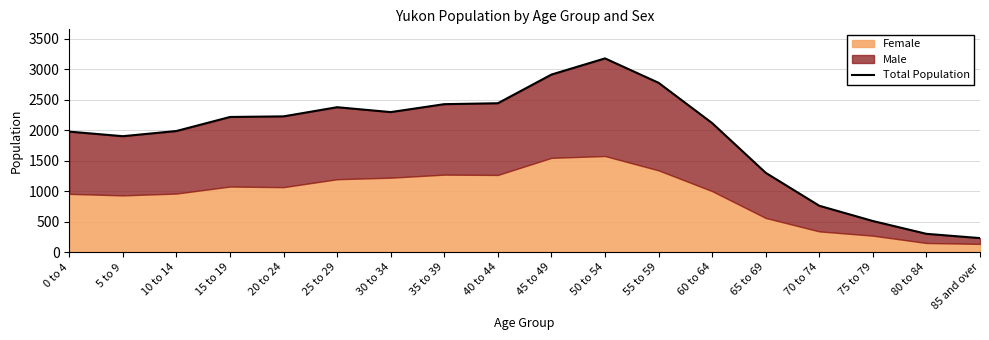

True or false: the data has more than 2 interior local peaks.

False